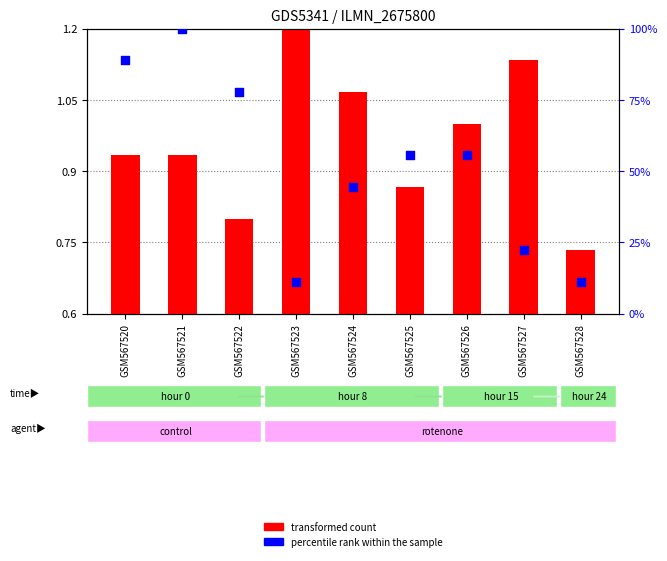

Which series has the widest spread of Y values?

percentile rank within the sample